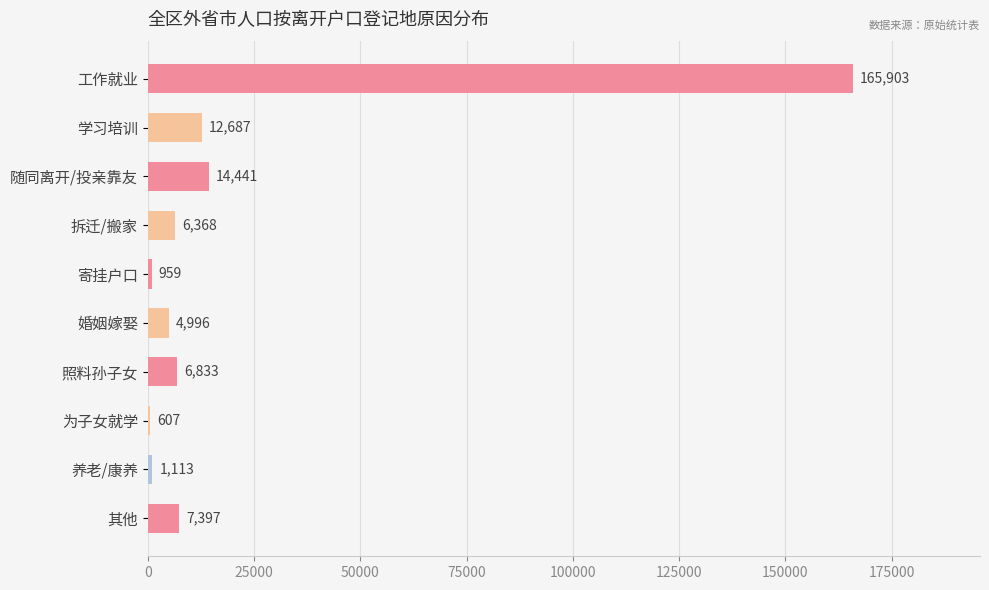

Reading top to bottom, extract all data points from this chart.

165903	12687	14441	6368	959	4996	6833	607	1113	7397